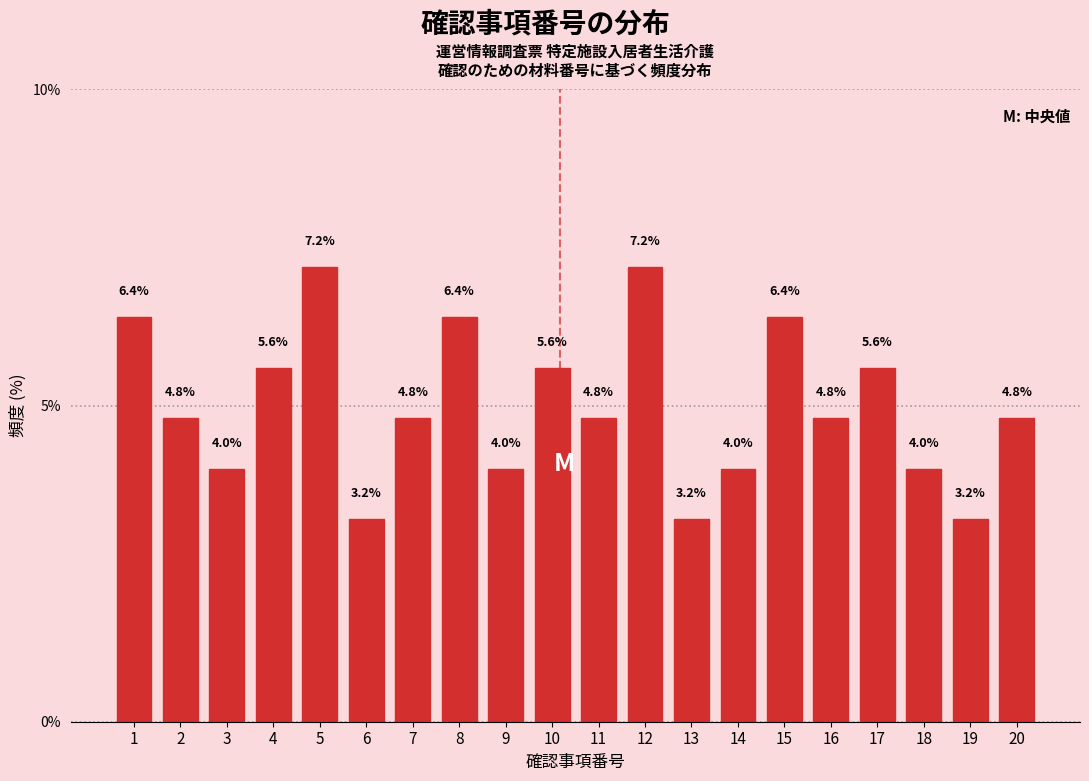

Reading left to right, what are all the values shown in this chart?

6.4	4.8	4.0	5.6	7.2	3.2	4.8	6.4	4.0	5.6	4.8	7.2	3.2	4.0	6.4	4.8	5.6	4.0	3.2	4.8